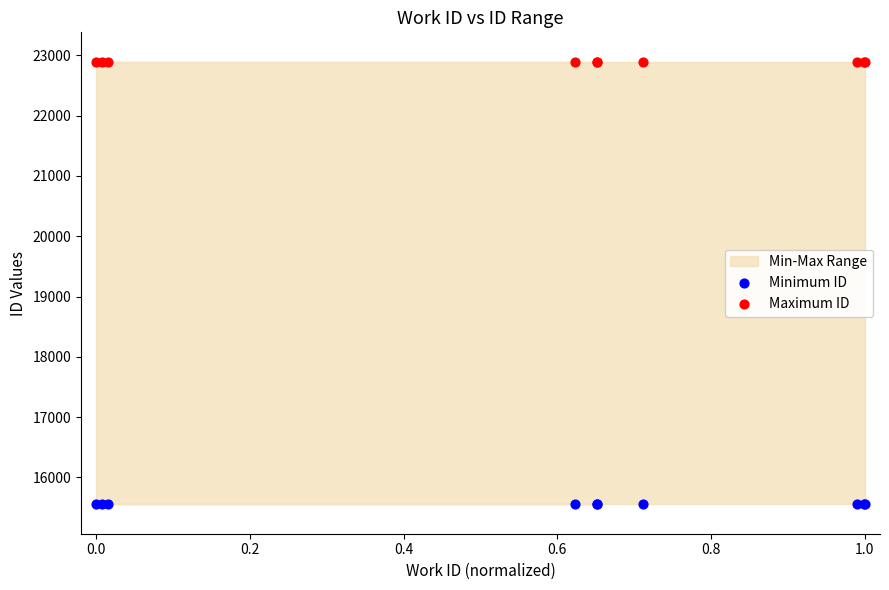

Which series reaches the minimum Y coordinate?

Minimum ID